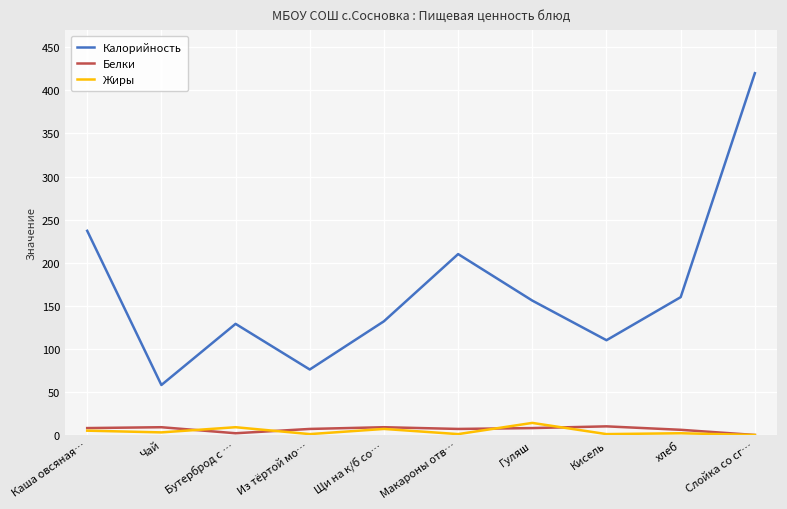

True or false: Калорийность has a value of 110 at Кисель.

True